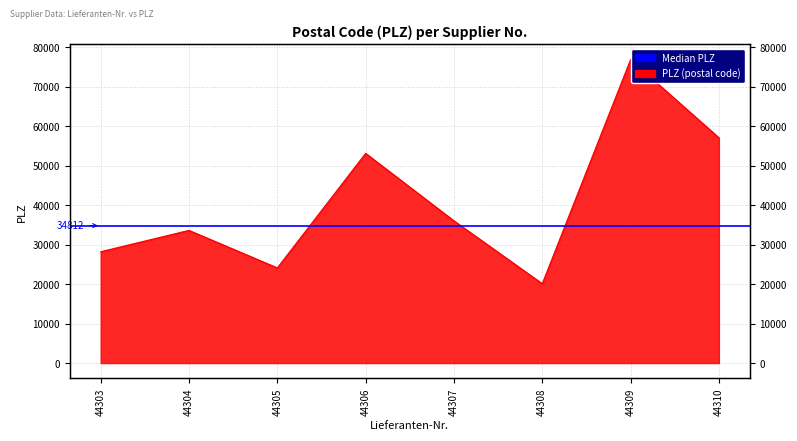

List the labels in order of value, smallest first.

44308, 44305, 44303, 44304, 44307, 44306, 44310, 44309